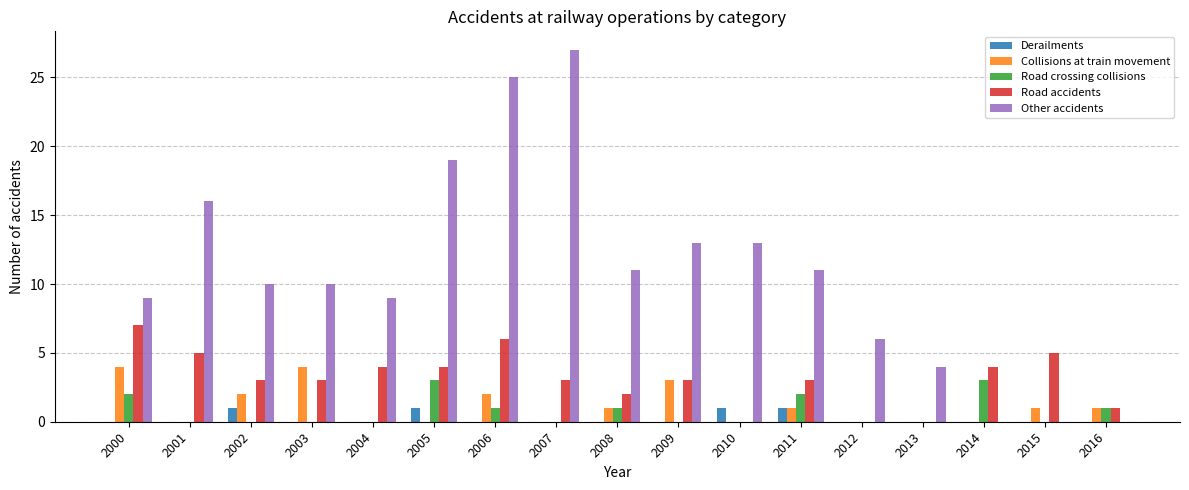

The value of Other accidents at 2001 is 16. True or false?

True